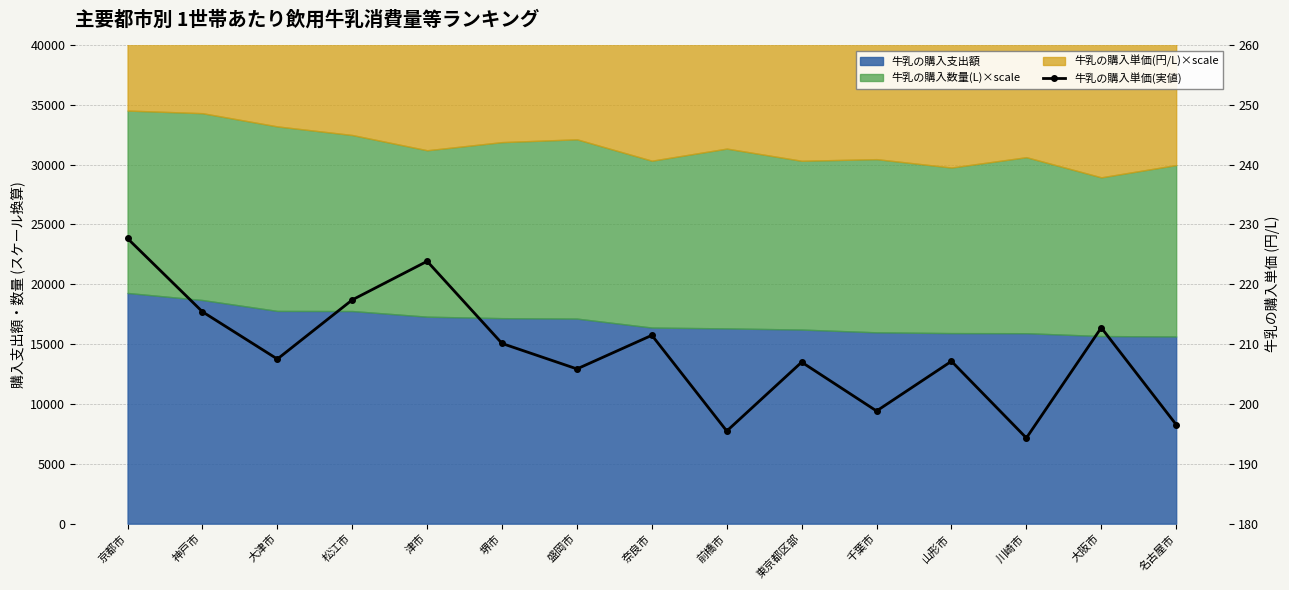

How many values exceed 207?

9